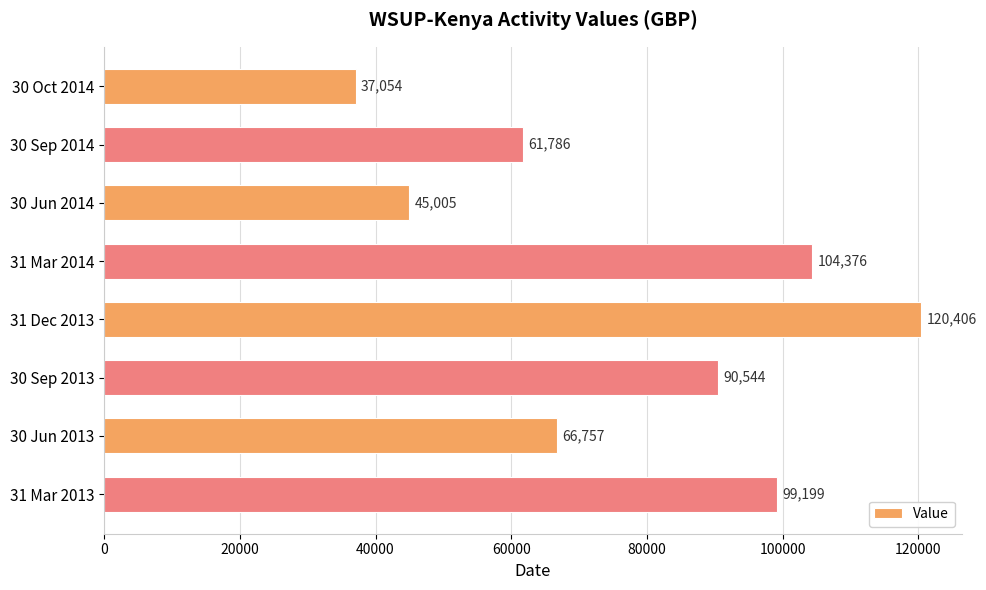

Reading top to bottom, list all the values displayed in this chart.

37054	61786	45005	104376	120406	90544	66757	99199